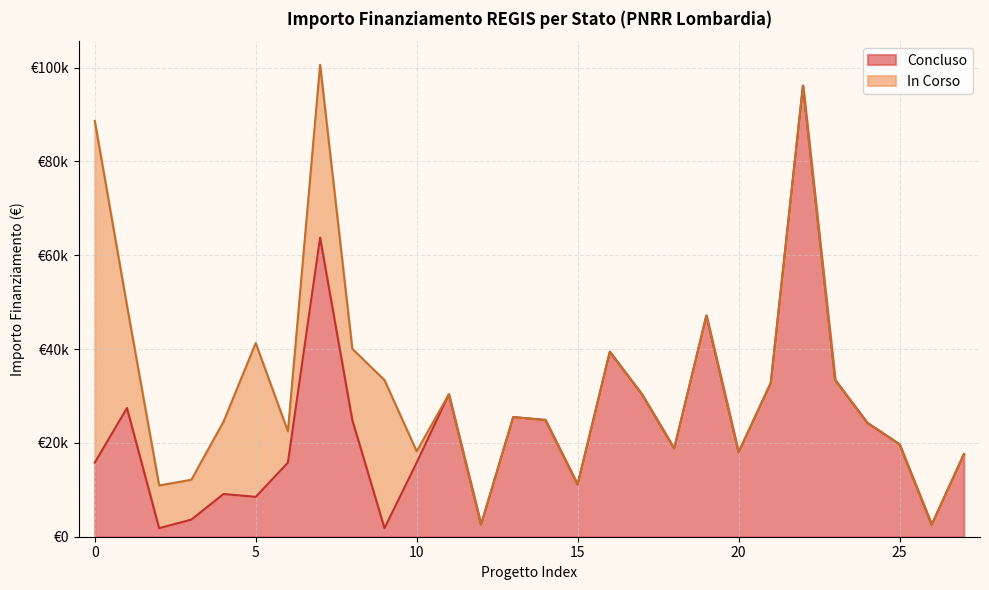

What is the difference between the second highest and second lowest values?

61914